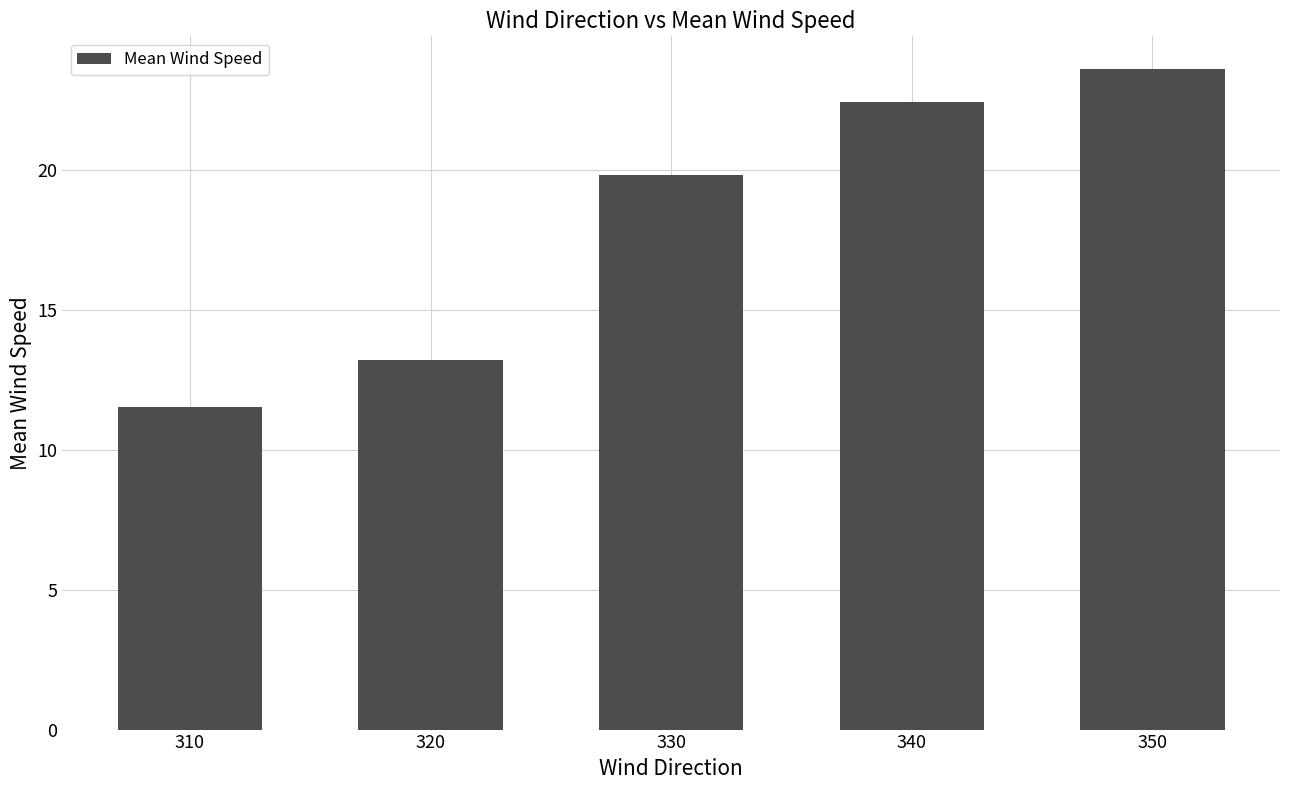

What value does the data have at 330?

19.8